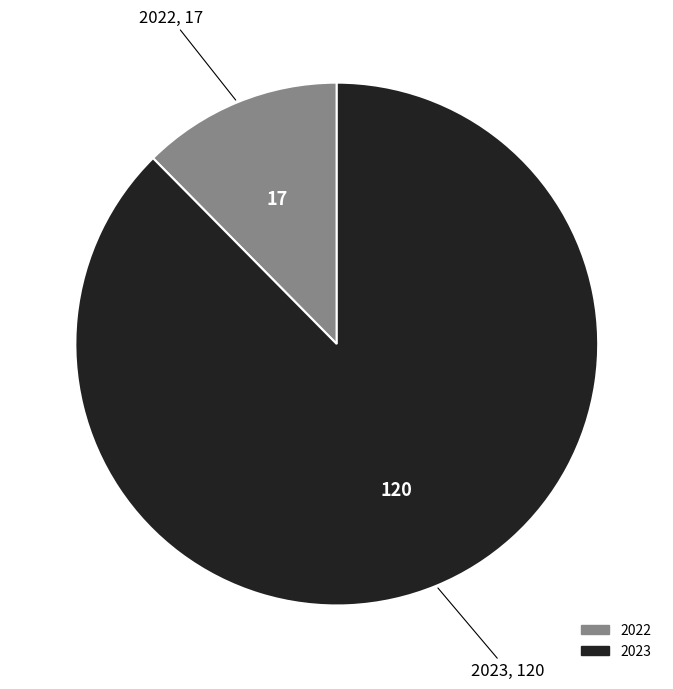

Which slice is the largest?

2023